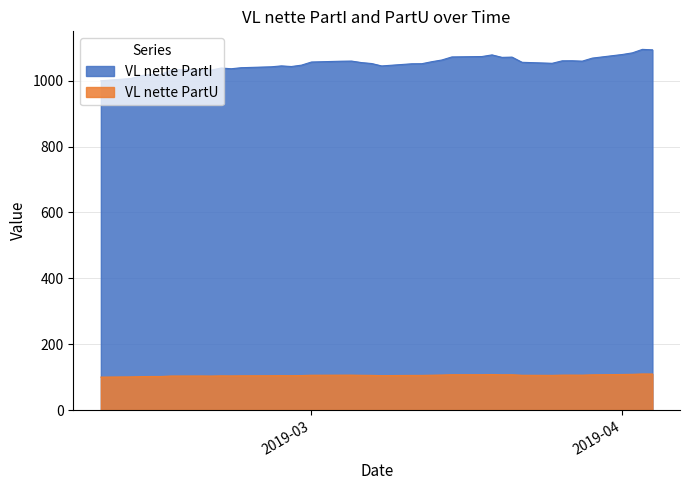

At how many categories does at least one series exceed 630?

40